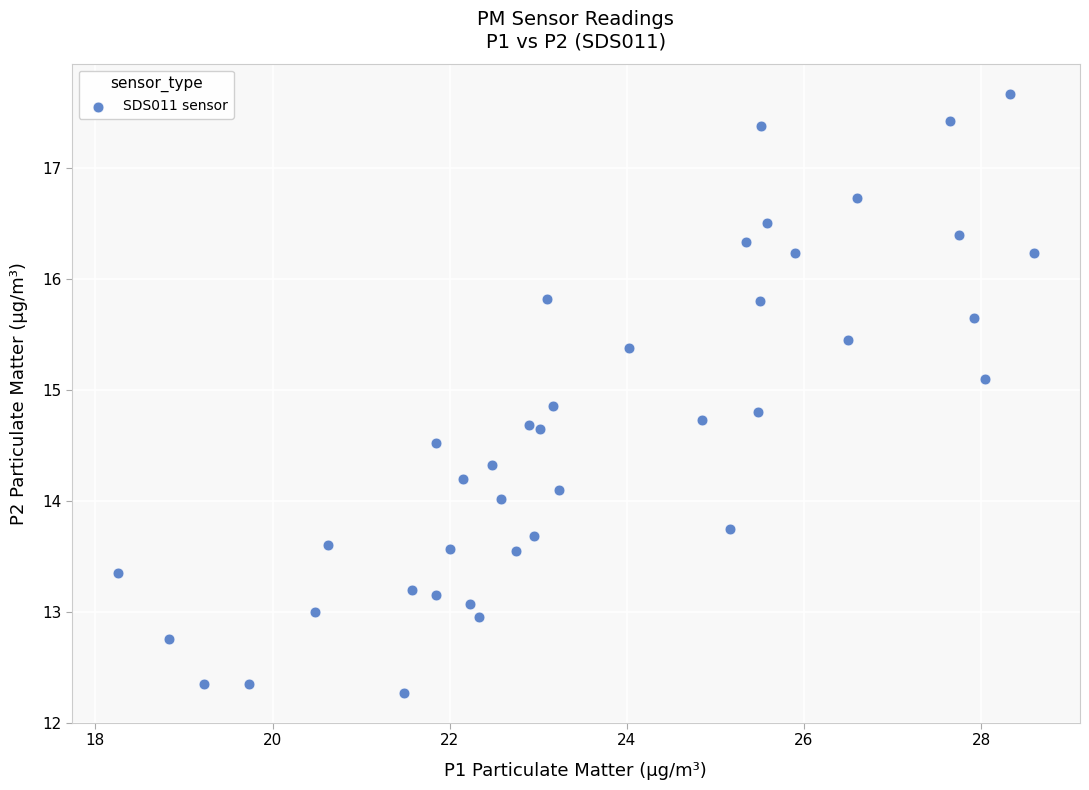

What is the range of X values (max minus min)?

10.4